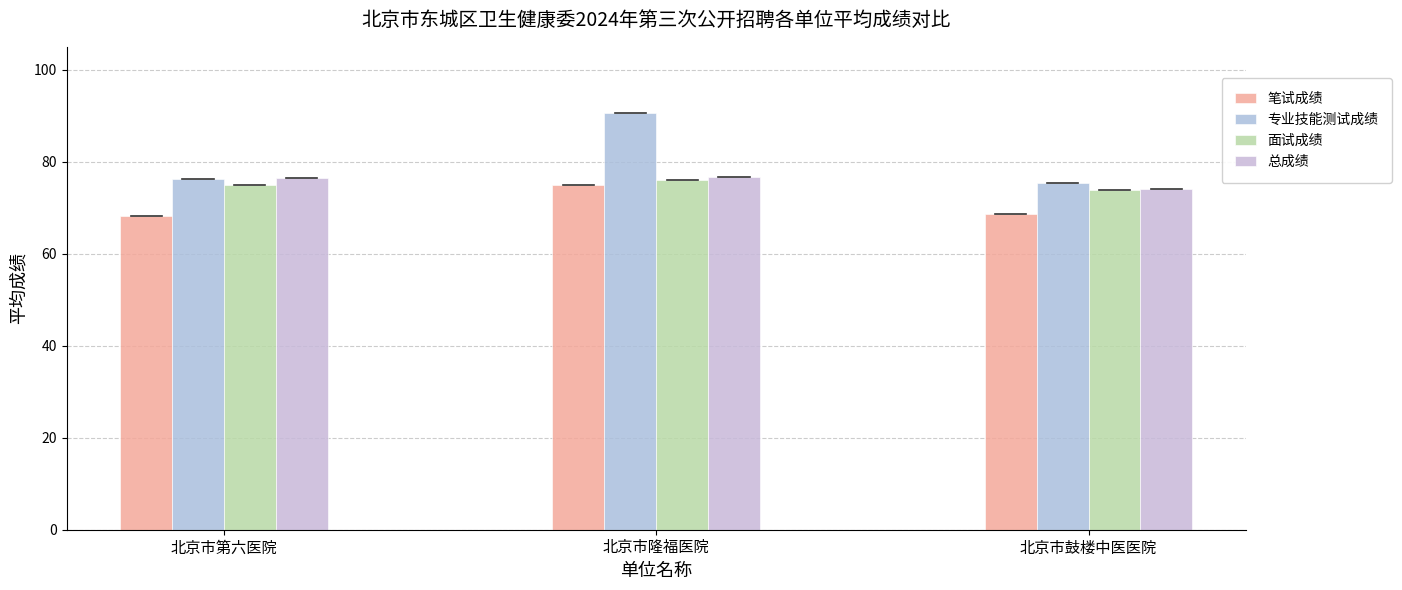

The value of 总成绩 at 北京市鼓楼中医医院 is 74.0. True or false?

True